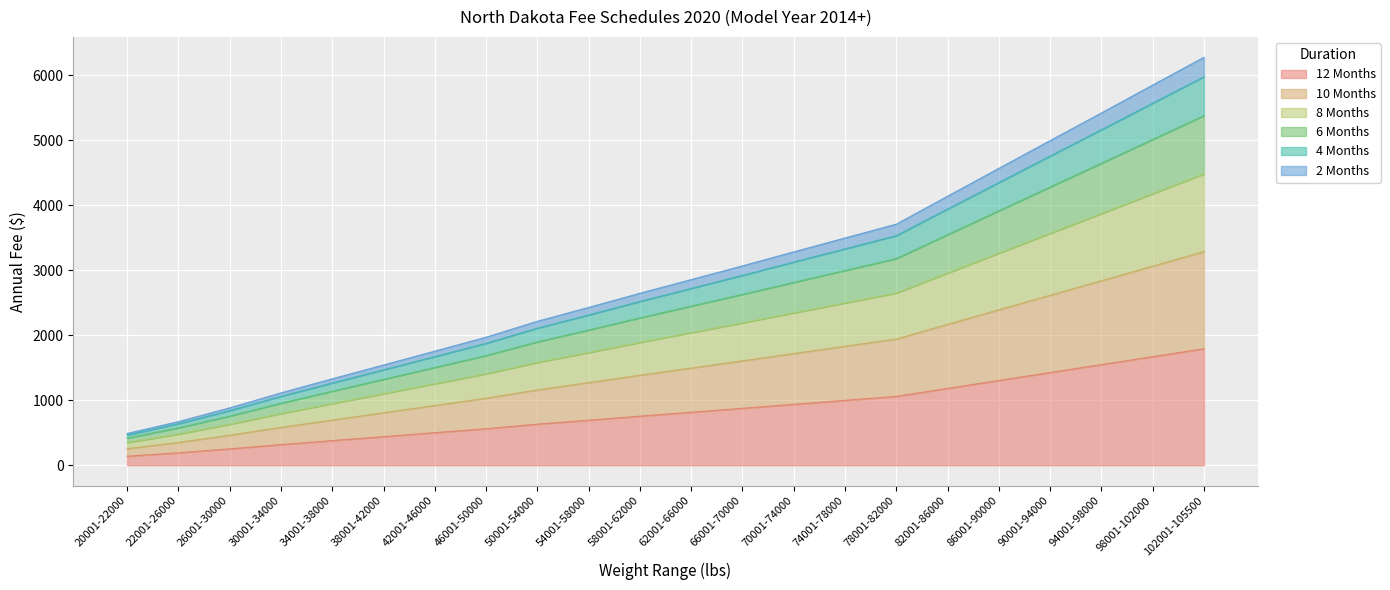

True or false: 2 Months has more than 1 interior local peaks.

False